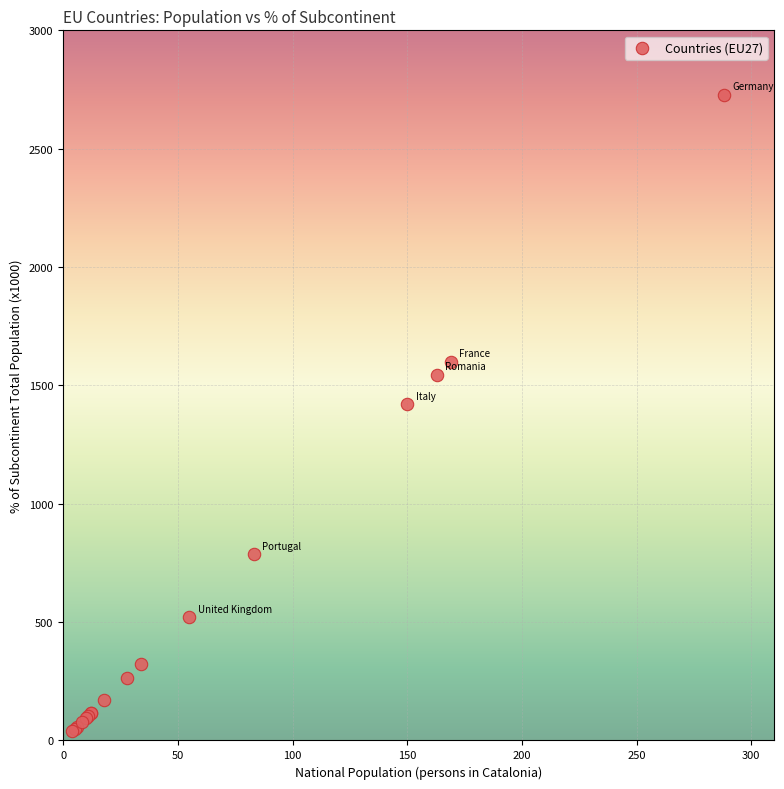

What Y value in the scatter plot is closest to 1382?

1420